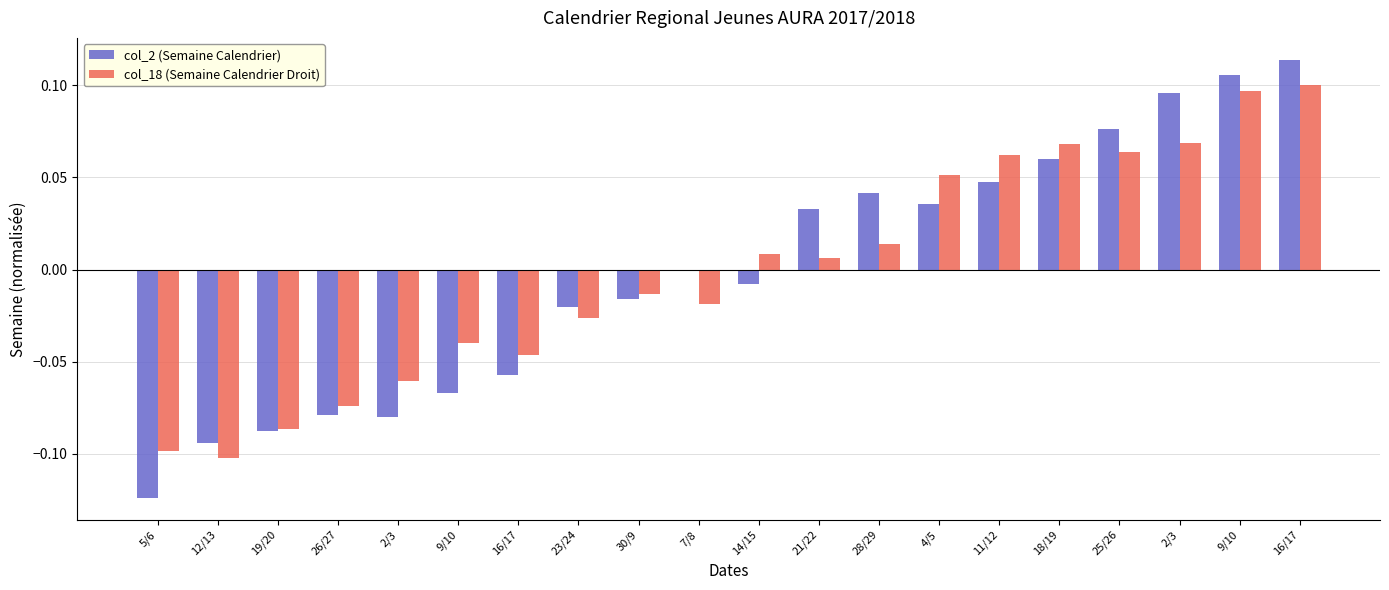

True or false: col_18 (Semaine Calendrier Droit) has a value of -0.0 at 30/9.

False